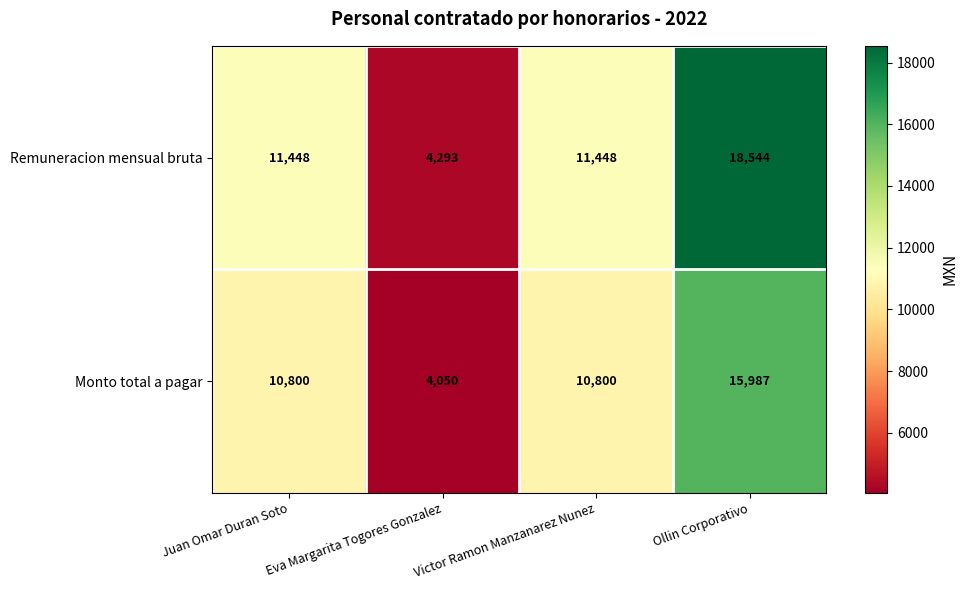

Which series changed the most between Victor Ramon Manzanarez Nunez and Ollin Corporativo?

Remuneracion mensual bruta